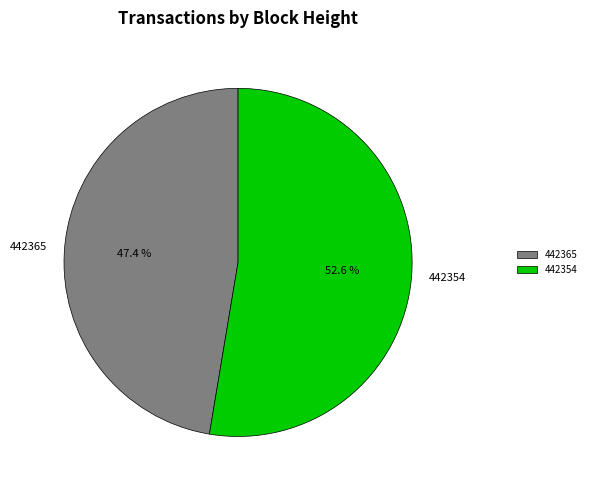

To the nearest percent, what is the difference between the largest and smallest slice percentages?

5%